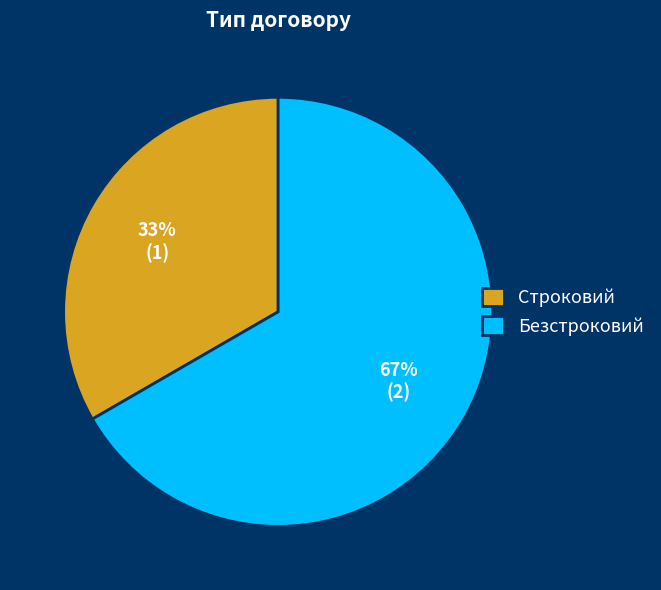

Is the sum of Безстроковий and Строковий greater than half?

Yes